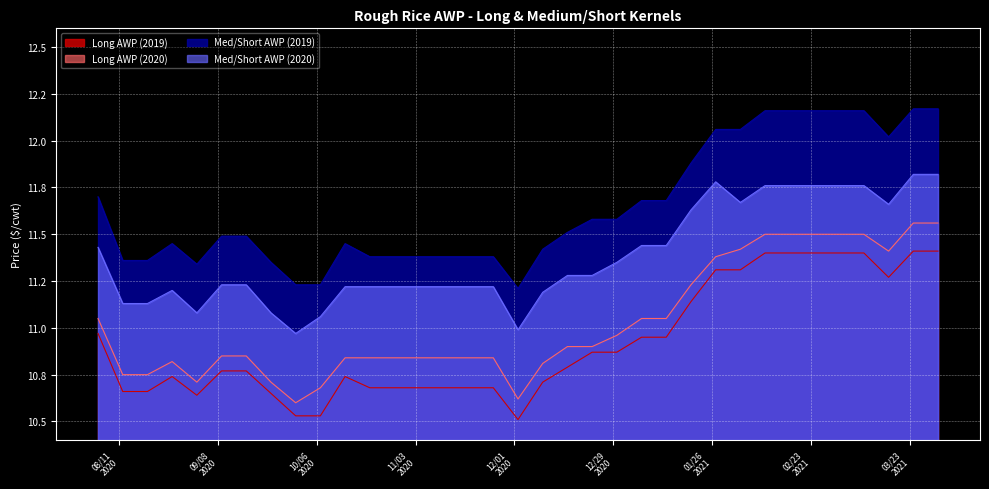

Rank the series by their maximum value, from lowest to highest.

Long AWP (2019), Long AWP (2020), Med/Short AWP (2020), Med/Short AWP (2019)